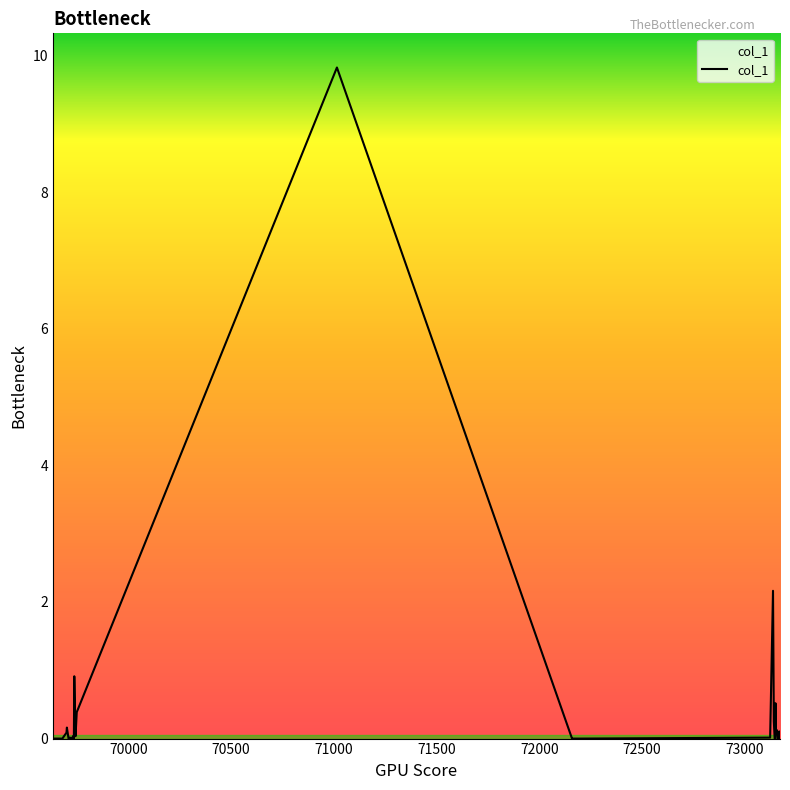

What is the difference between the maximum and minimum values?

9.8